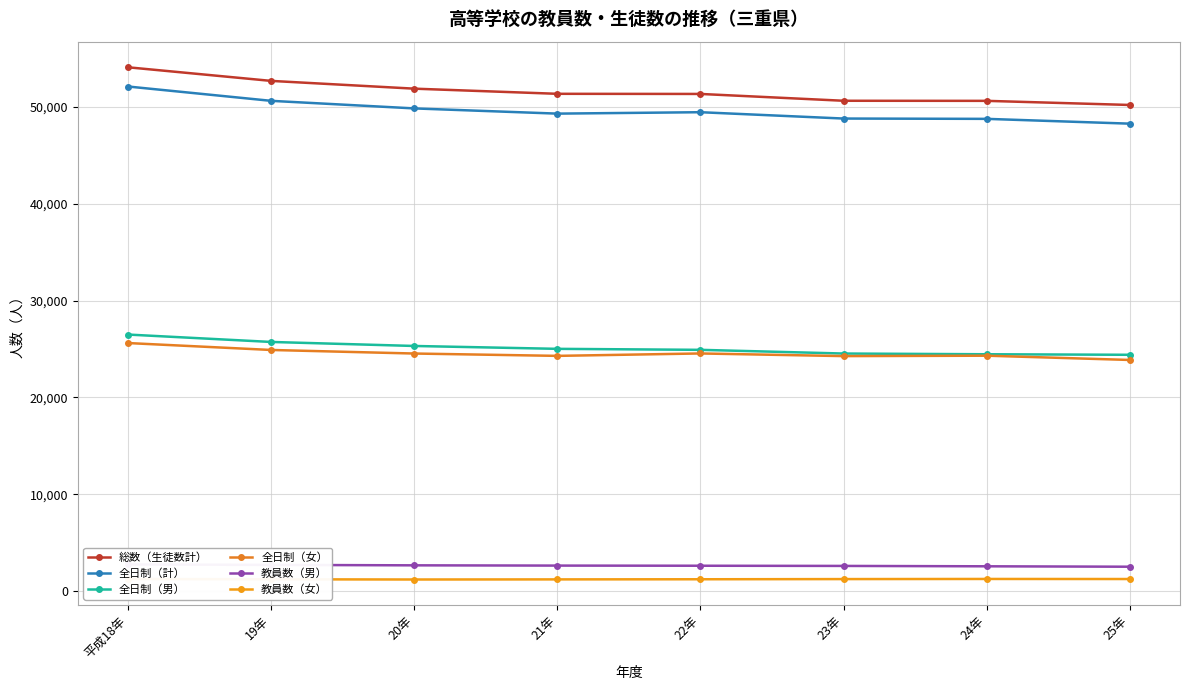

In 全日制（女）, how many points are lower than both neighbors (excluding endpoints)?

2